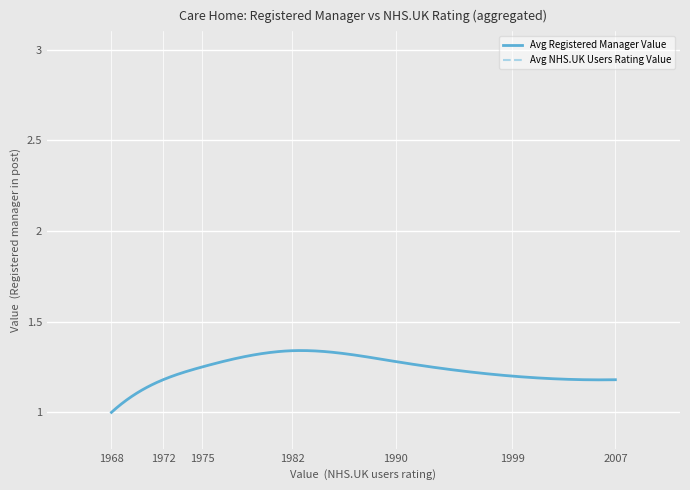

What is the average value of the Avg NHS.UK Users Rating Value series?

0.2